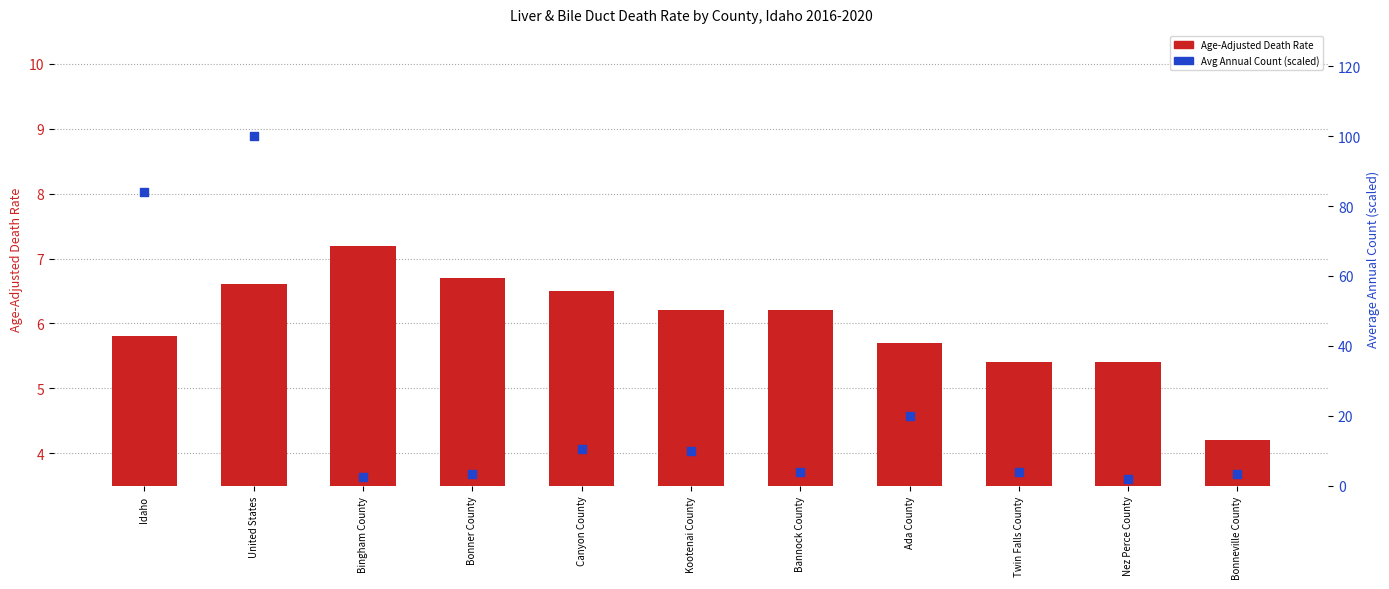

What are all the series names shown in the legend?

Age-Adjusted Death Rate, Avg Annual Count (scaled %)